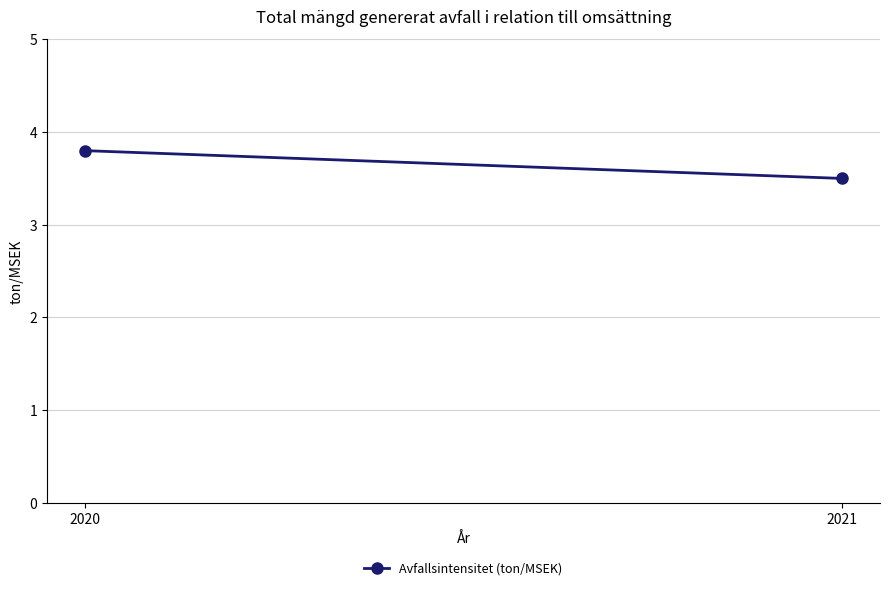

What is the minimum value shown in the chart?

3.5